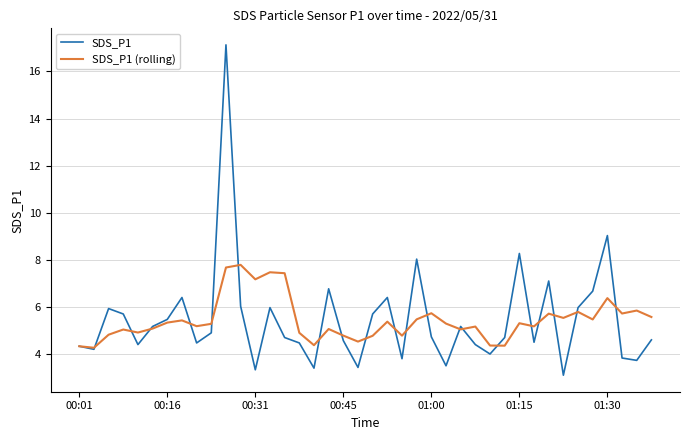

Is this an area chart (filled region under the line)?

No